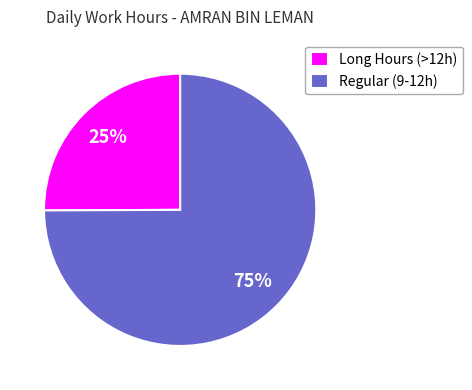

To the nearest percent, what is the difference between the Regular (9-12h) and Long Hours (>12h) slice percentages?

50%